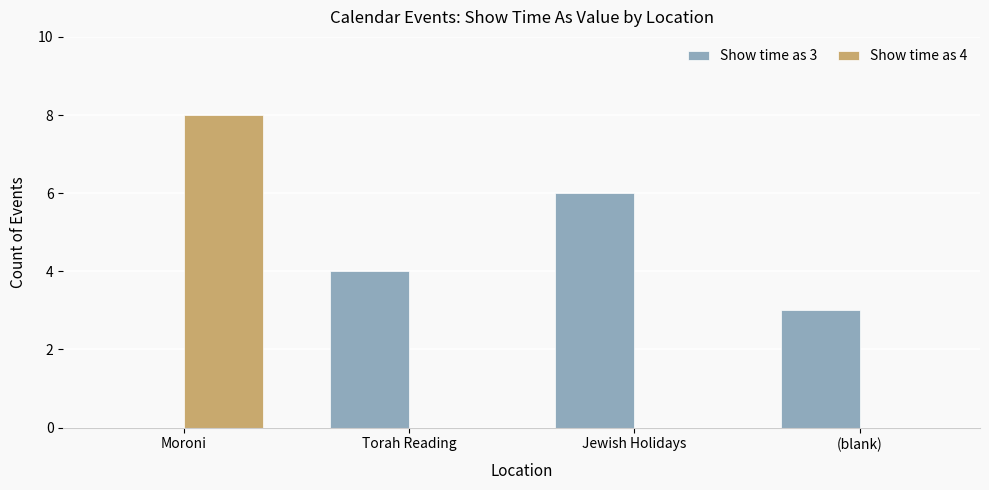

How many positive values does the Show time as 3 series have?

3